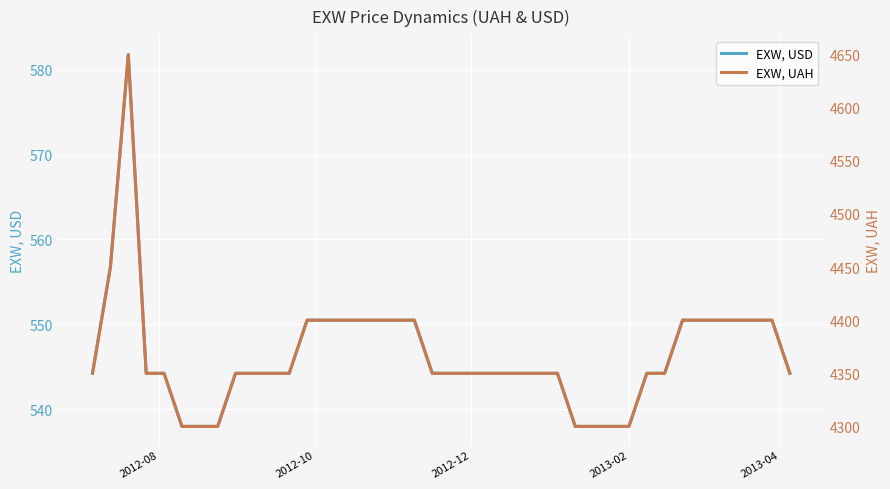

What are all the series names shown in the legend?

EXW, USD, EXW, UAH